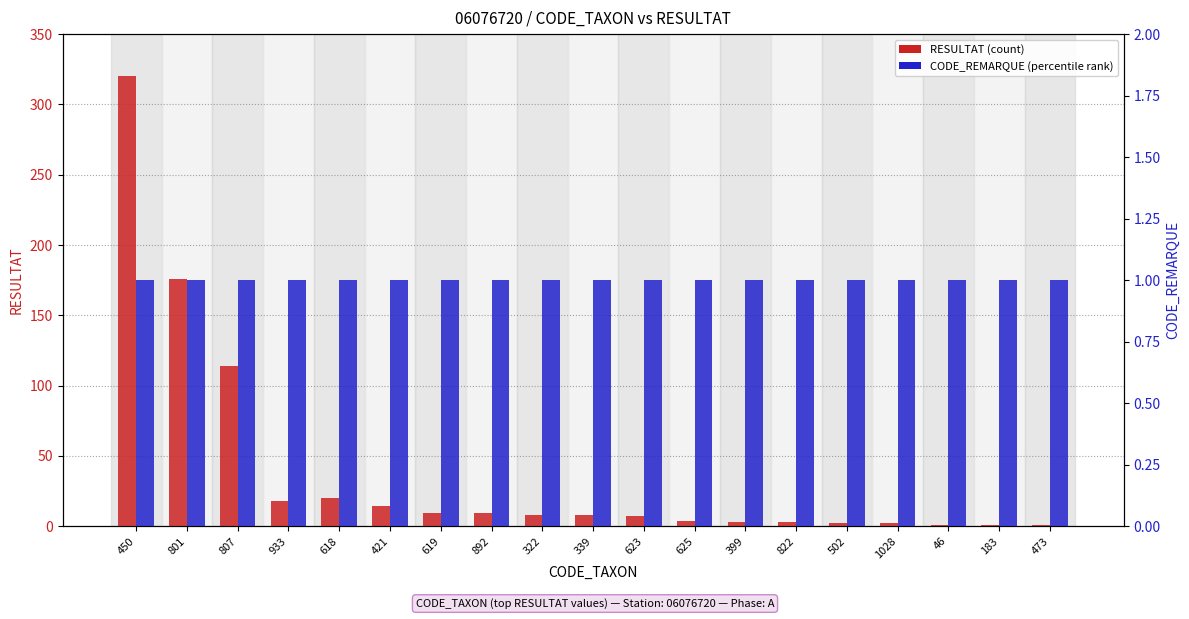

Which series has the largest total across all categories?

RESULTAT (count)